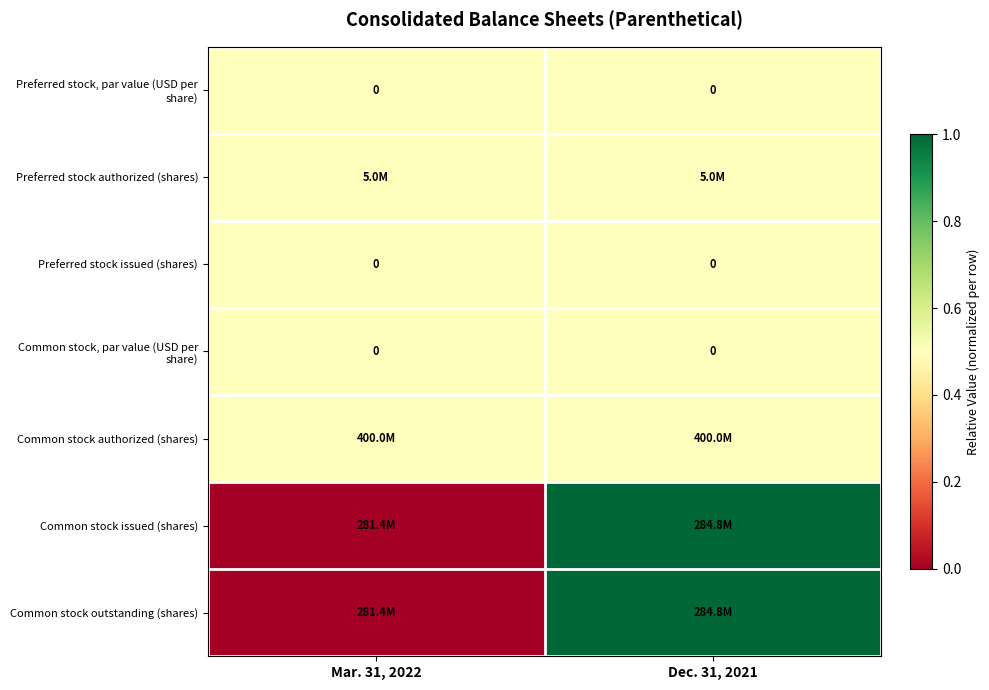

Which series has the widest spread of values?

Common stock issued (shares)